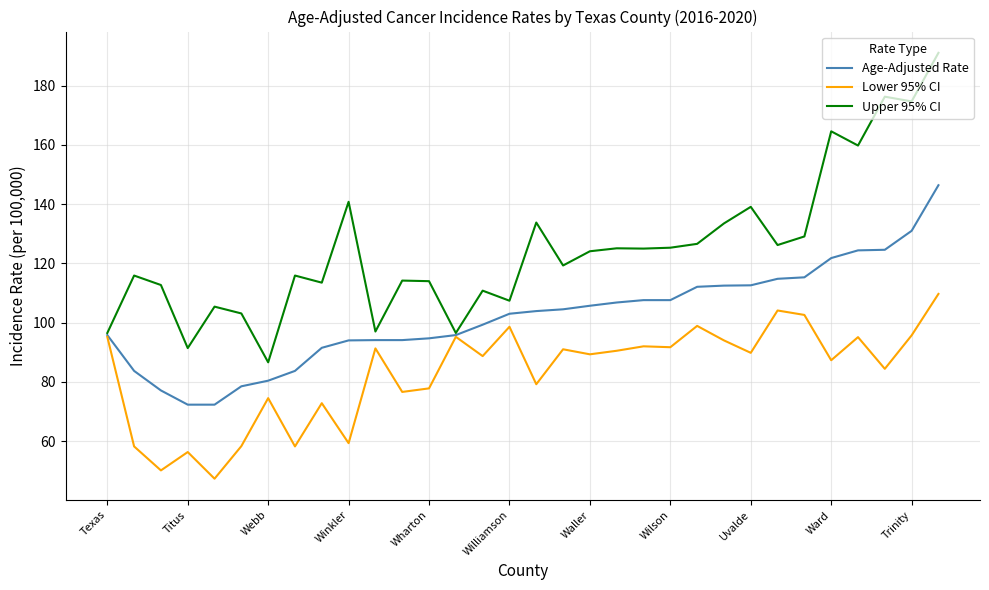

What is the maximum value for Age-Adjusted Rate?

146.4